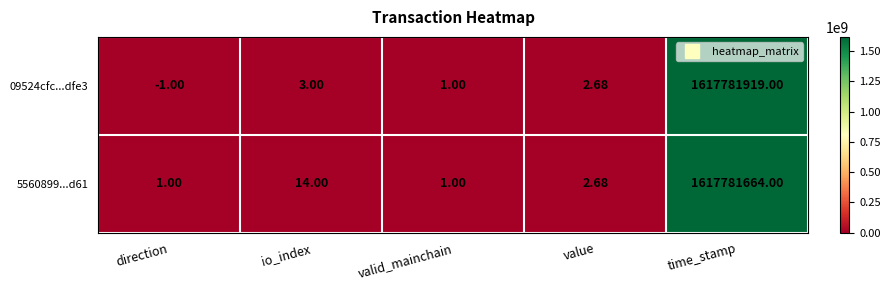

Which series has the largest total across all categories?

09524cfc...dfe3